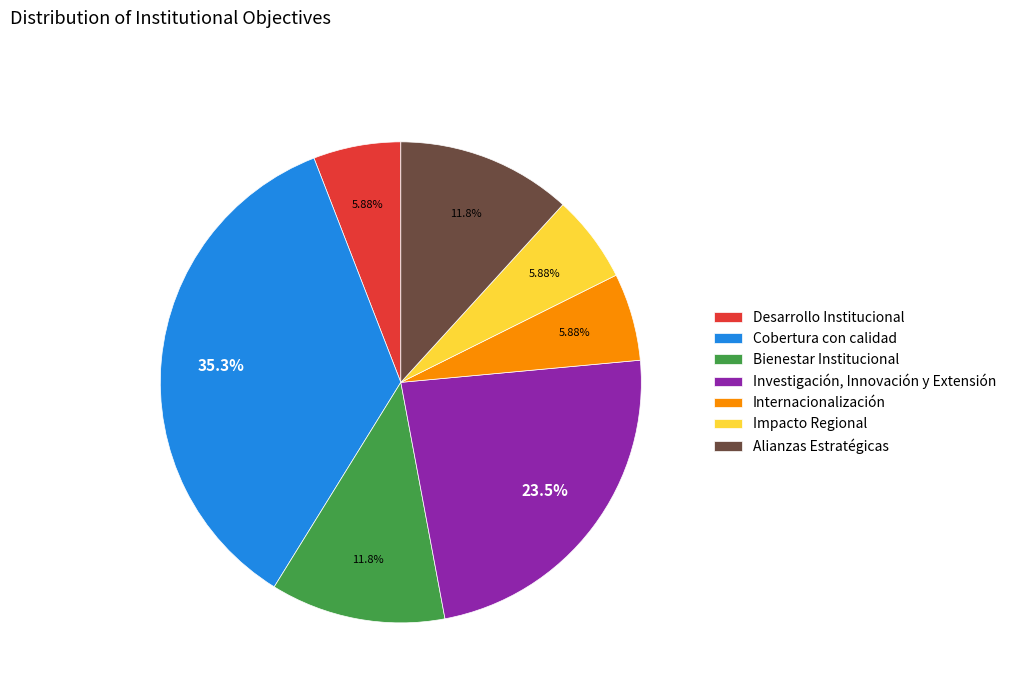

To the nearest percent, what is the difference between the Investigación, Innovación y Extensión and Cobertura con calidad slice percentages?

12%